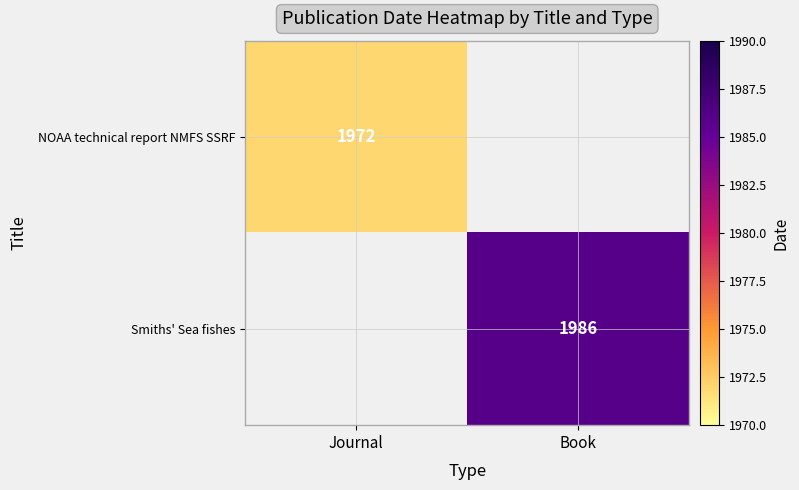

What is the maximum value shown in the chart?

1986.0